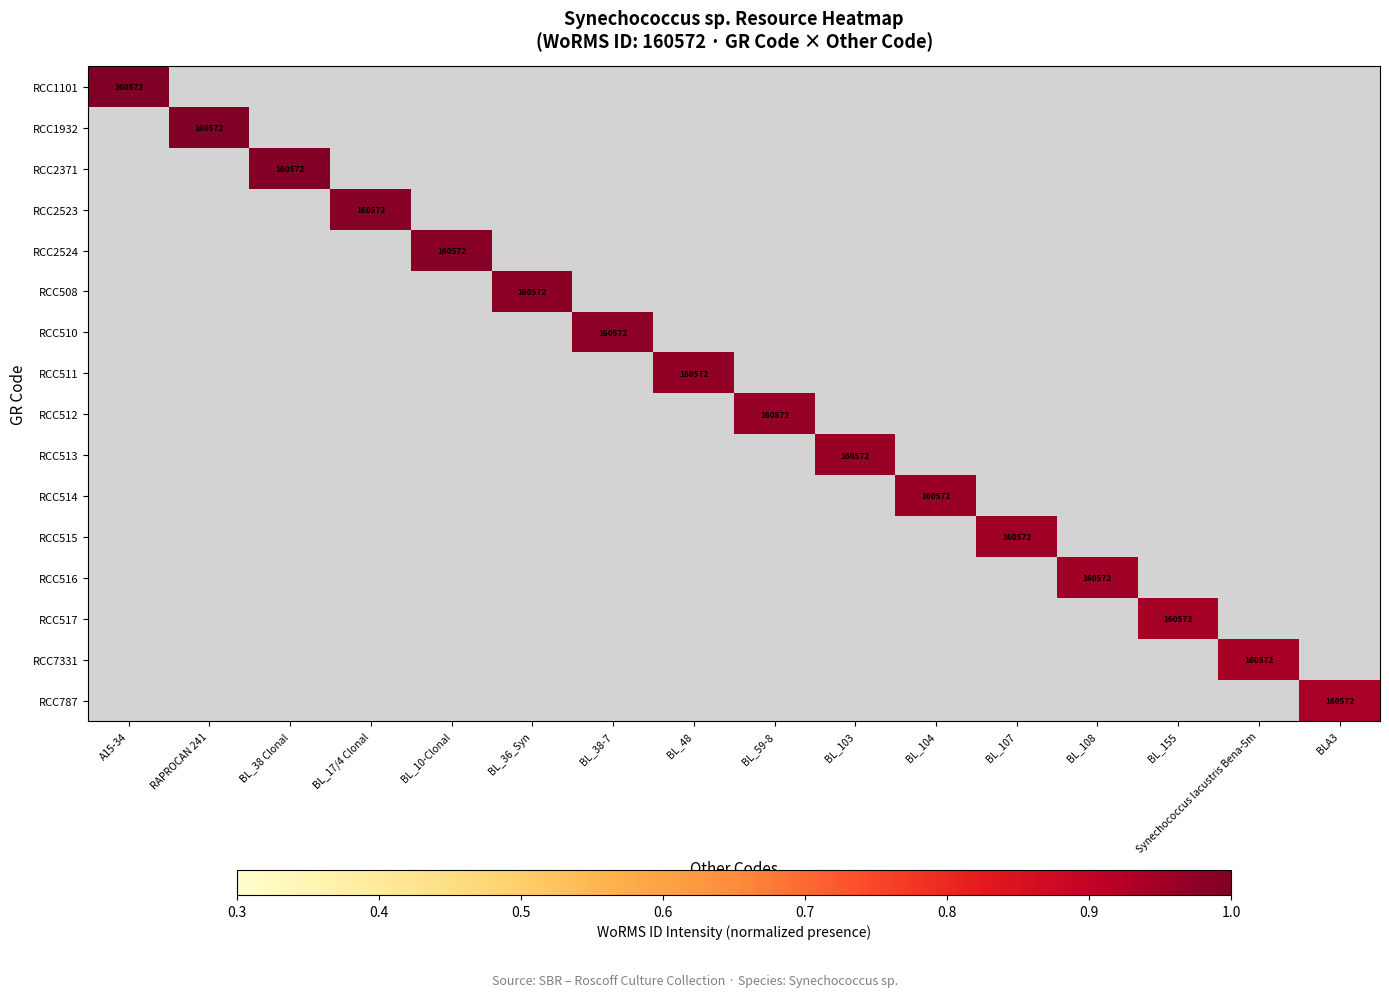

True or false: RCC1932 has a value of 160572 at RAPROCAN 241.

True